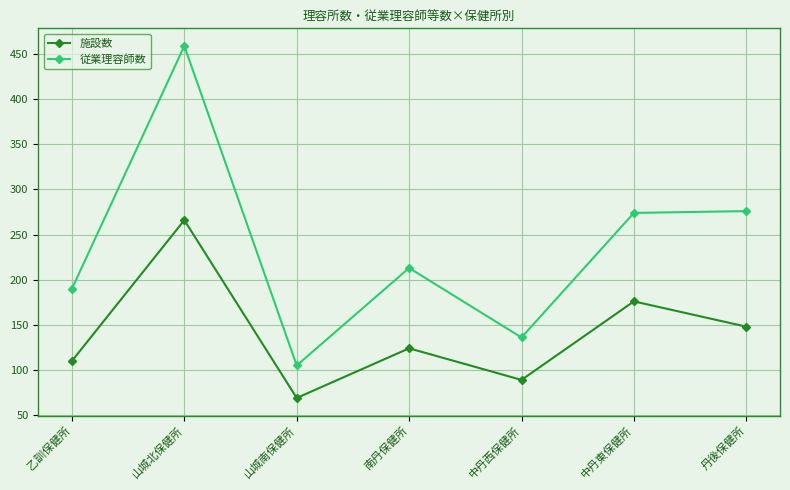

List the labels in order of 施設数 value, largest first.

山城北保健所, 中丹東保健所, 丹後保健所, 南丹保健所, 乙訓保健所, 中丹西保健所, 山城南保健所